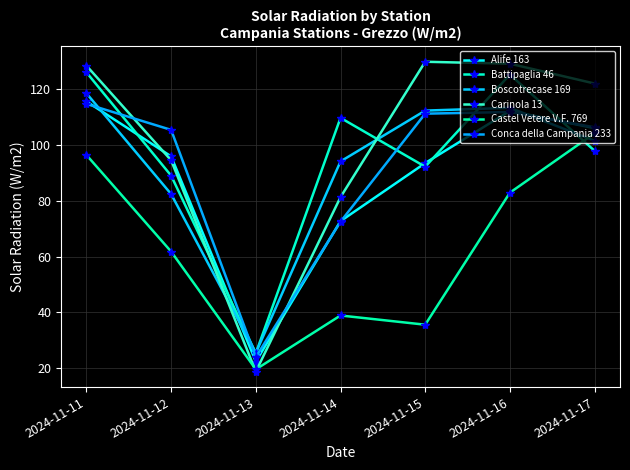

Between which two adjacent categories do Carinola 13 and Boscotrecase 169 first intersect?

2024-11-12 and 2024-11-13